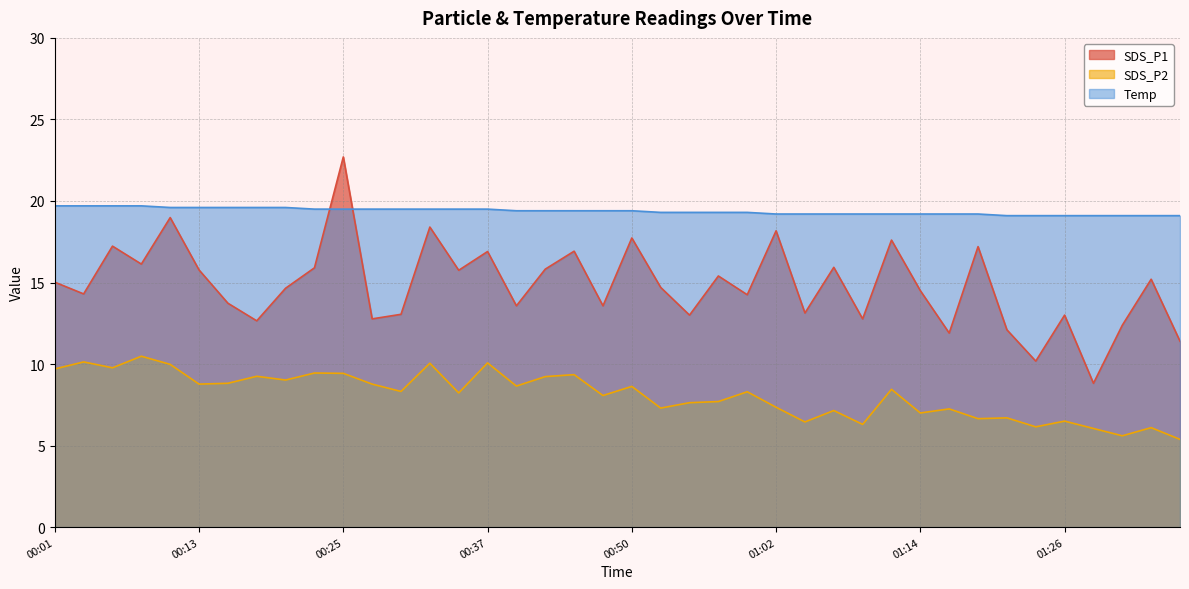

What is the maximum value for SDS_P1?

22.7